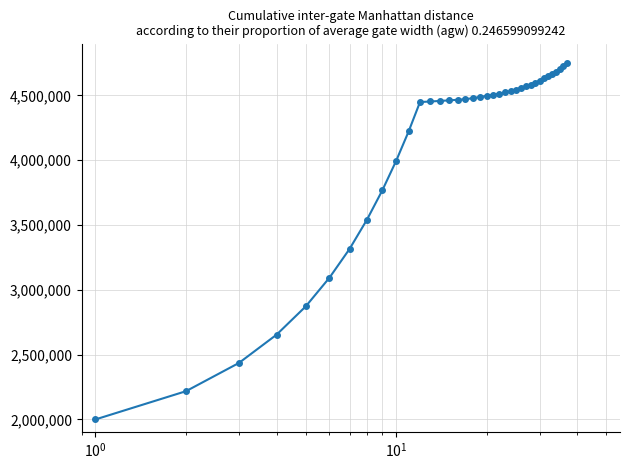

How many lines are shown in the chart?

1